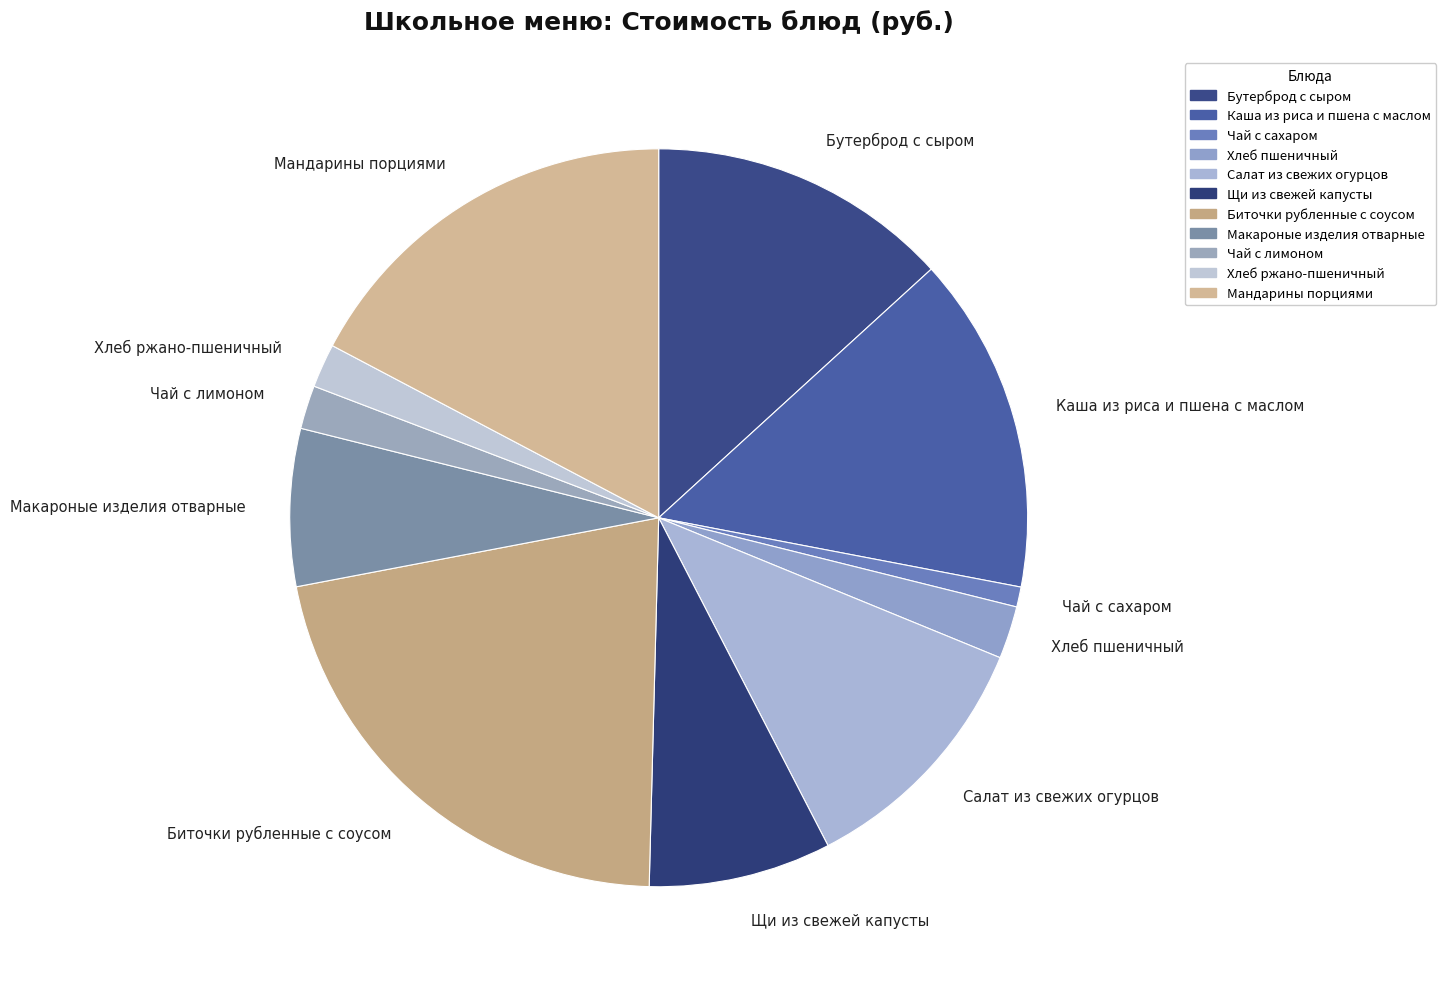

Combined, do Мандарины порциями and Чай с сахаром account for over 50%?

No